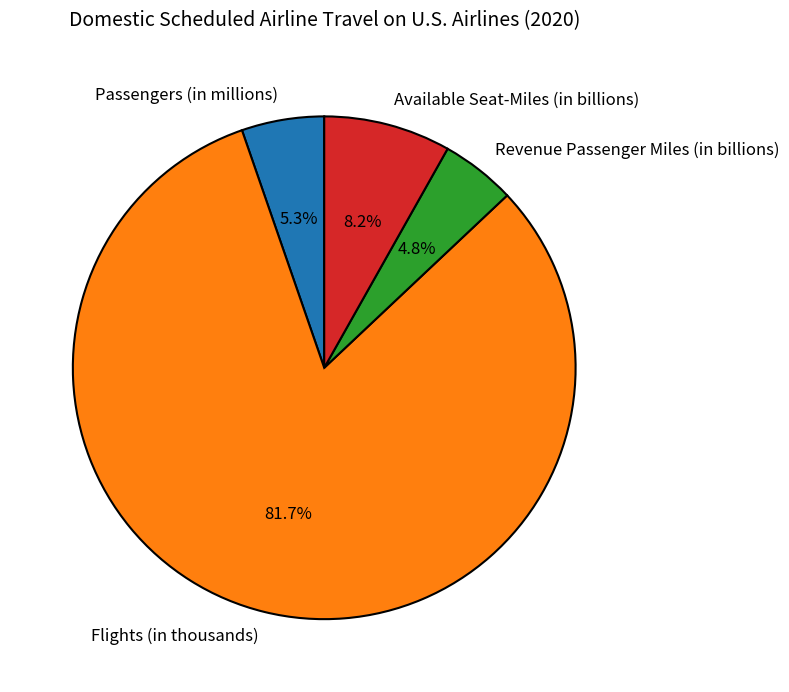

Is the sum of Passengers (in millions) and Revenue Passenger Miles (in billions) greater than half?

No